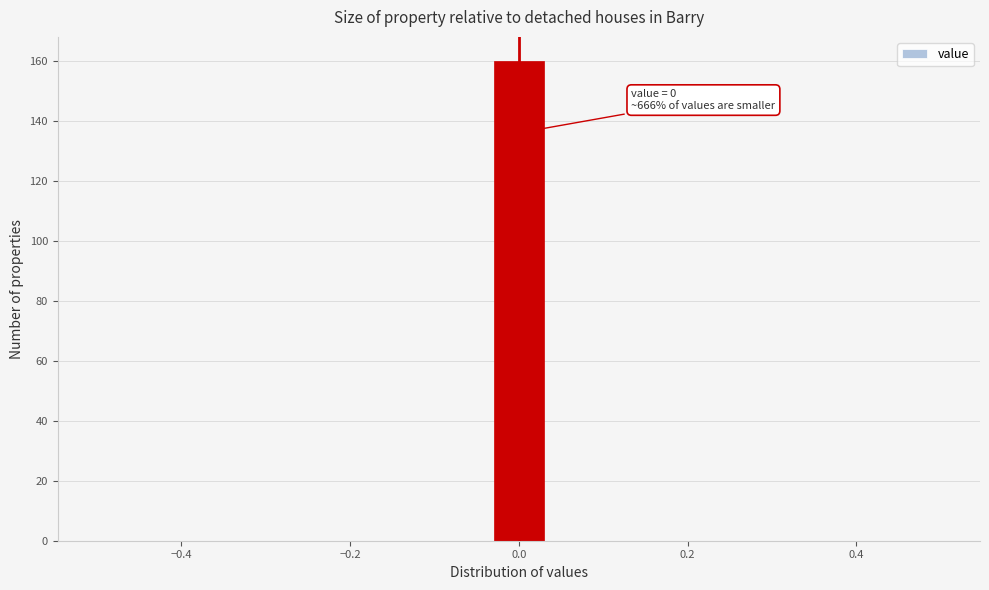

Read against the x-axis, roughly where is the centre of the tallest bar?

0.00